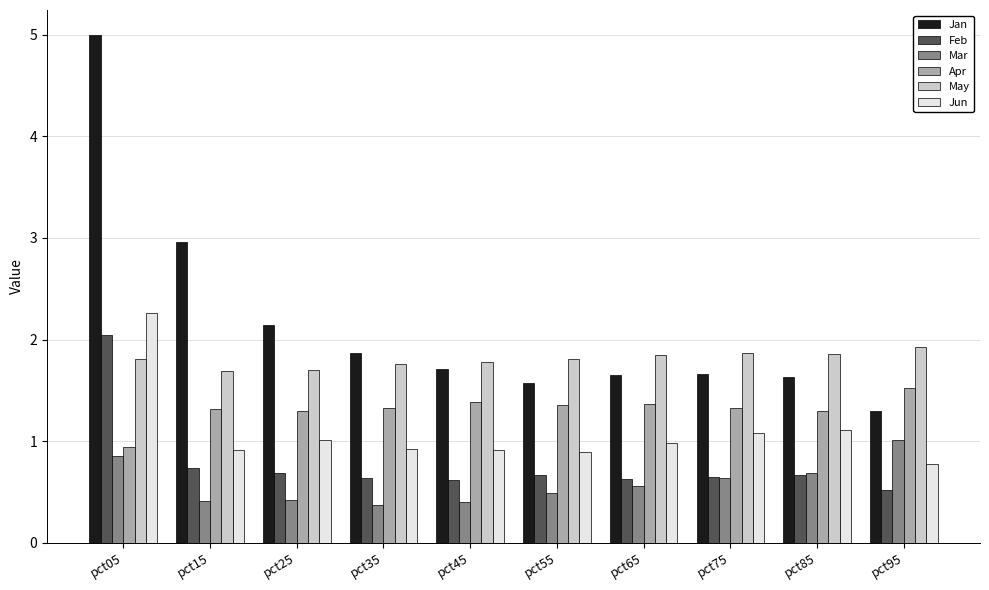

What is the lowest value of the Jan series?

1.3